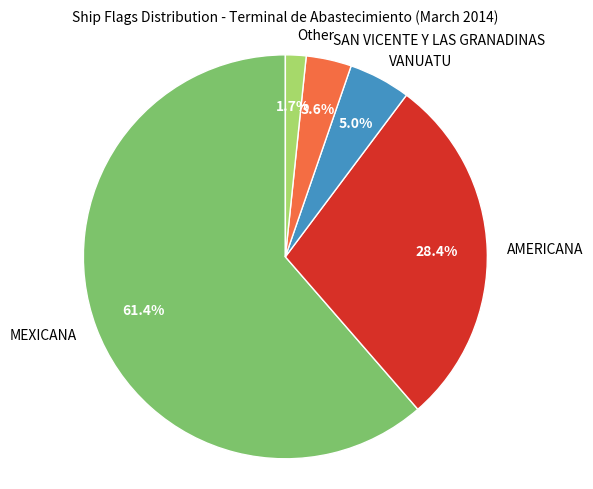

Rank the categories by value from lowest to highest.

Other, SAN VICENTE Y LAS GRANADINAS, VANUATU, AMERICANA, MEXICANA